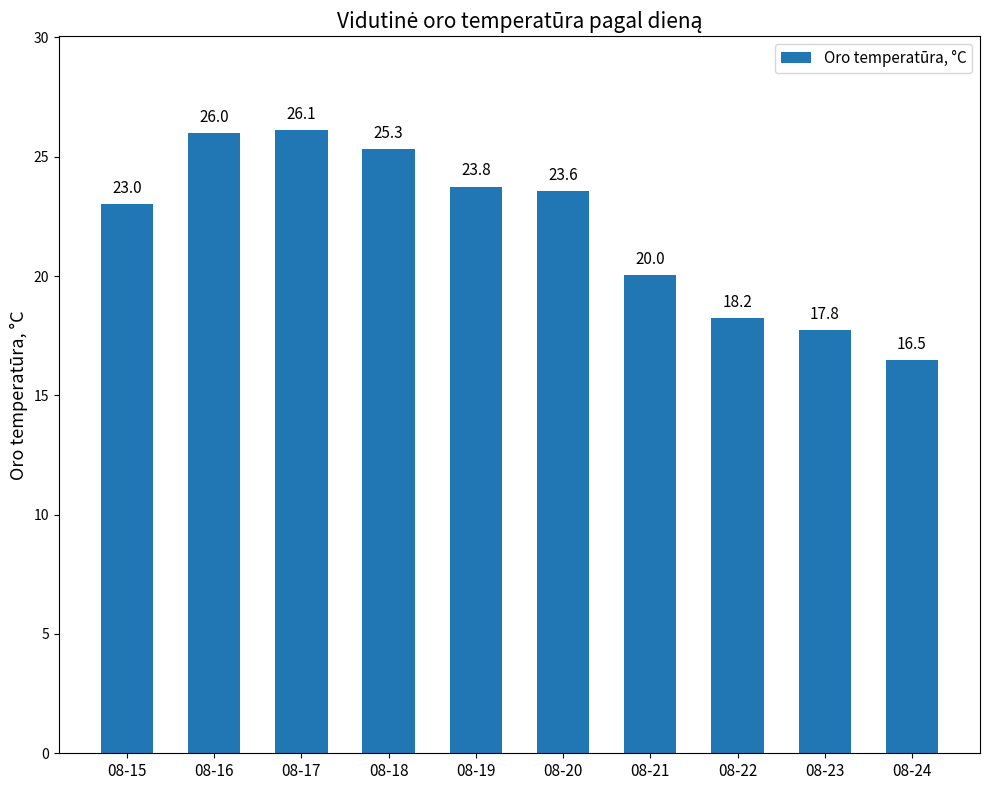

Rank the categories by value from lowest to highest.

08-24, 08-23, 08-22, 08-21, 08-15, 08-20, 08-19, 08-18, 08-16, 08-17